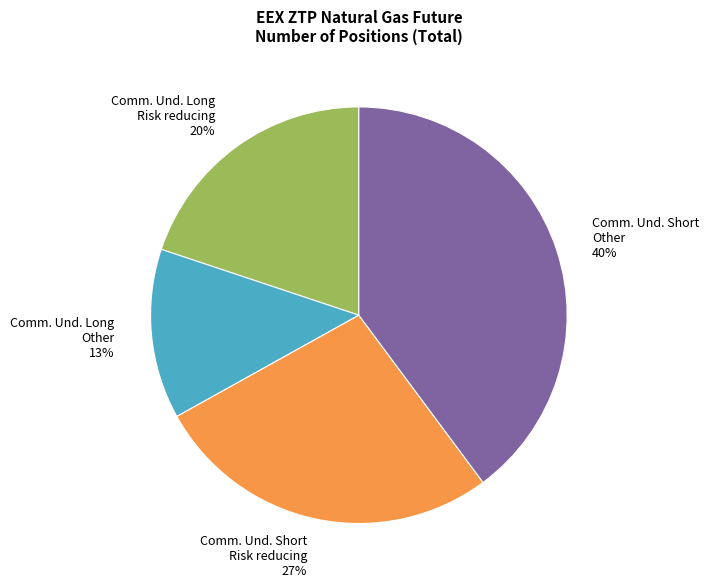

Count the number of slices in the pie.

4